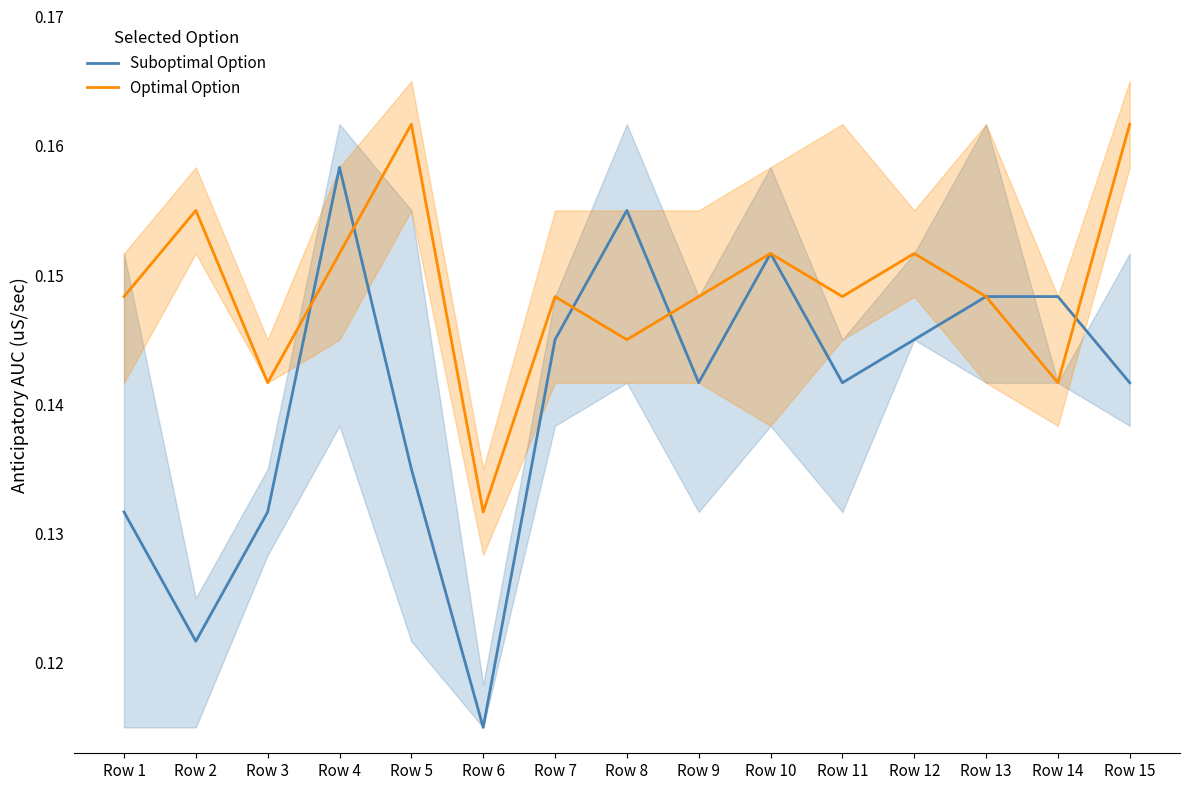

Rank the series by their maximum value, from lowest to highest.

Suboptimal Option, Optimal Option